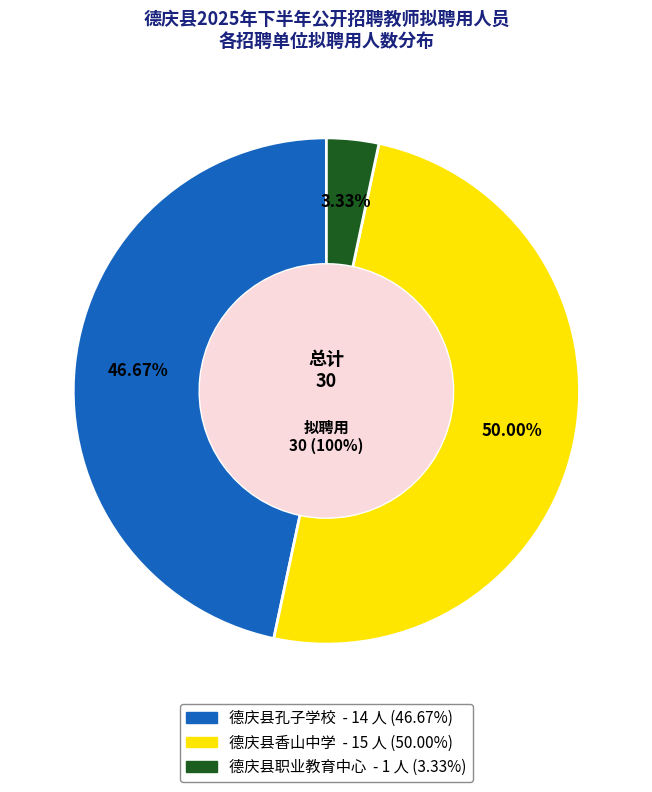

To the nearest percent, what portion does 德庆县孔子学校 represent?

47%